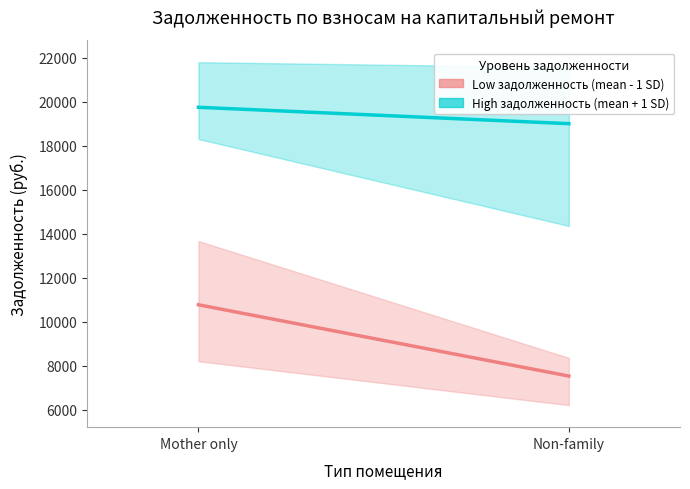

The value of High задолженность (mean + 1 SD) at Mother only is 19739.5. True or false?

True